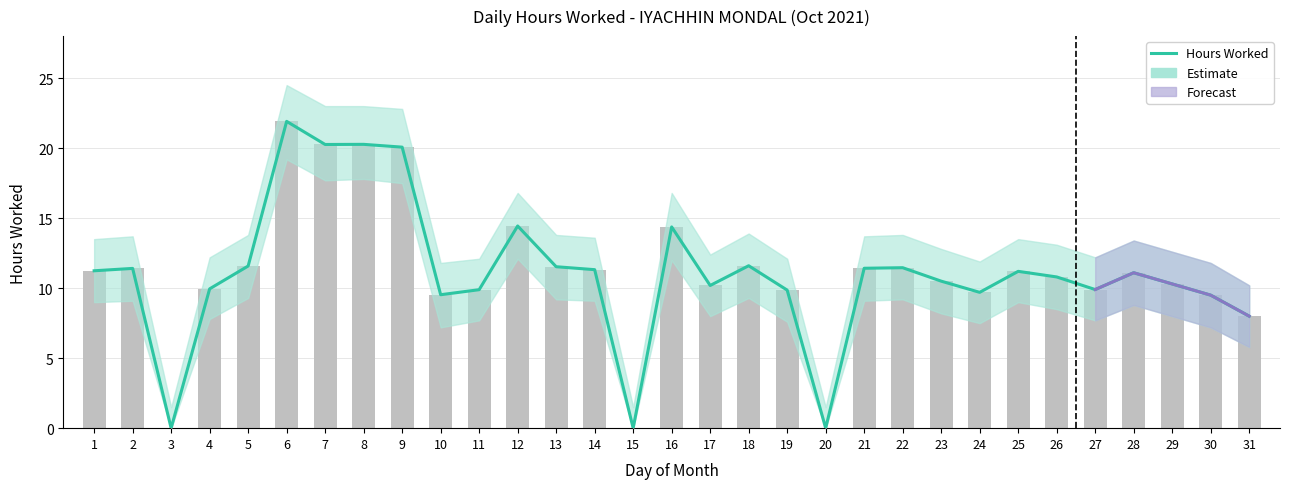

Reading left to right, what are all the values shown in this chart?

11.2	11.4	0.0	9.9	11.6	21.9	20.3	20.3	20.1	9.5	9.9	14.4	11.5	11.3	0.0	14.4	10.2	11.6	9.9	0.0	11.4	11.5	10.5	9.7	11.2	10.8	9.9	11.1	10.3	9.5	8.0